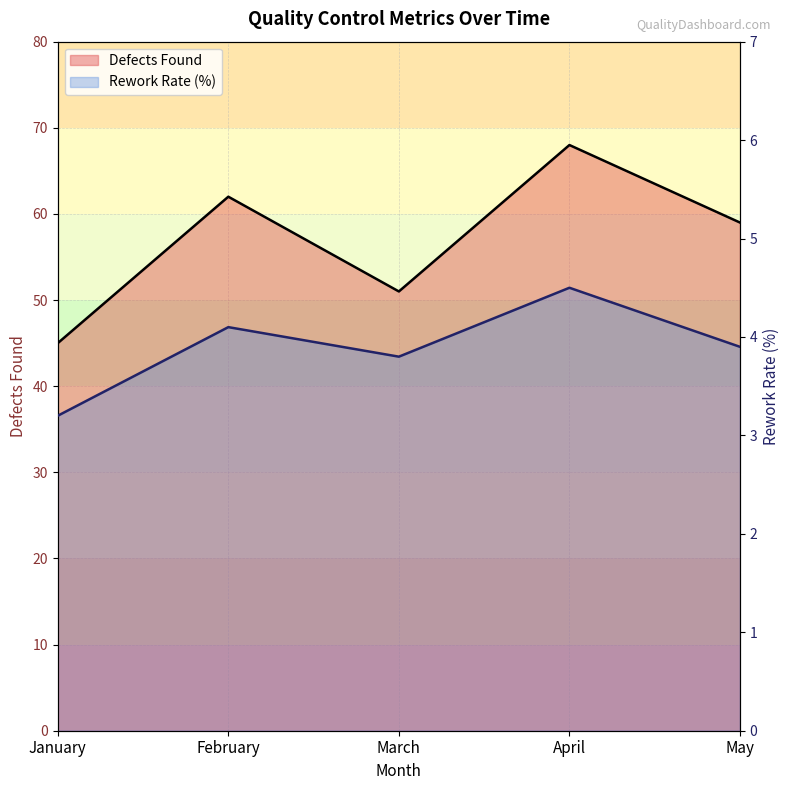

What is the value of the Defects Found point at the 5th from the left?

59.0